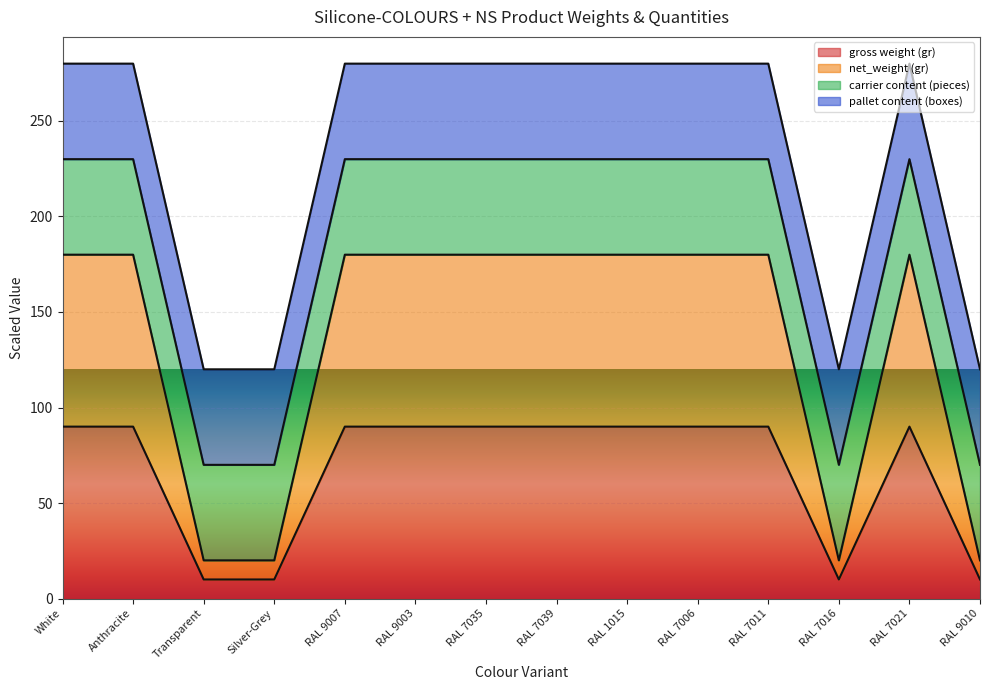

What is the label of the 10th point from the left?

RAL 7006